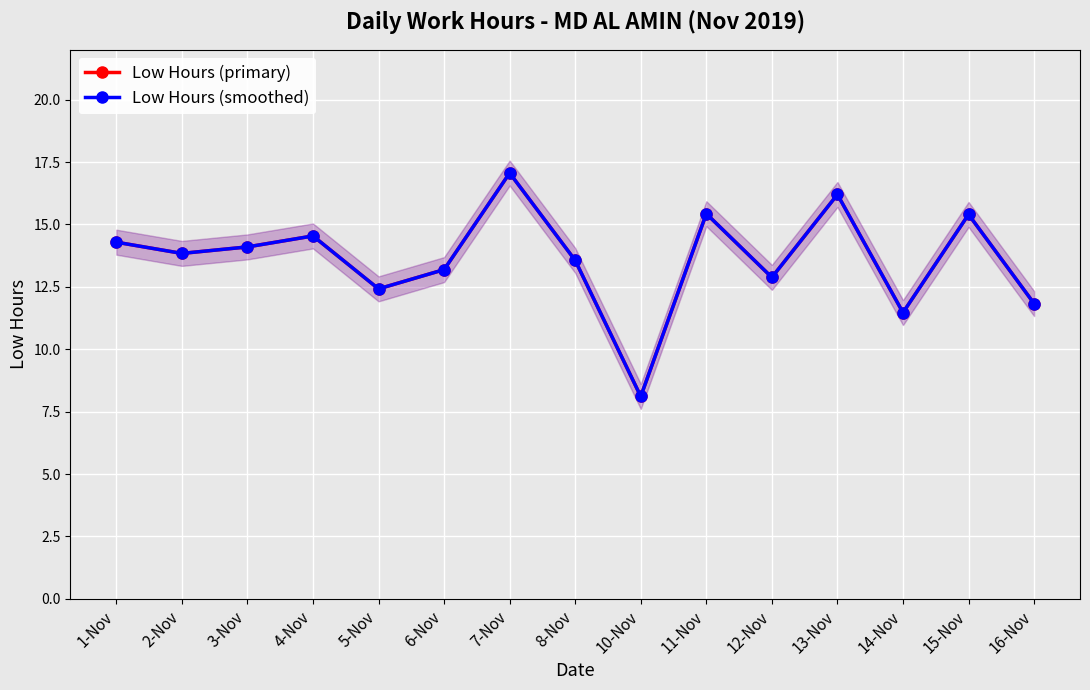

At 4-Nov, list the series in order from smallest to largest.

Low Hours (primary), Low Hours (smoothed)